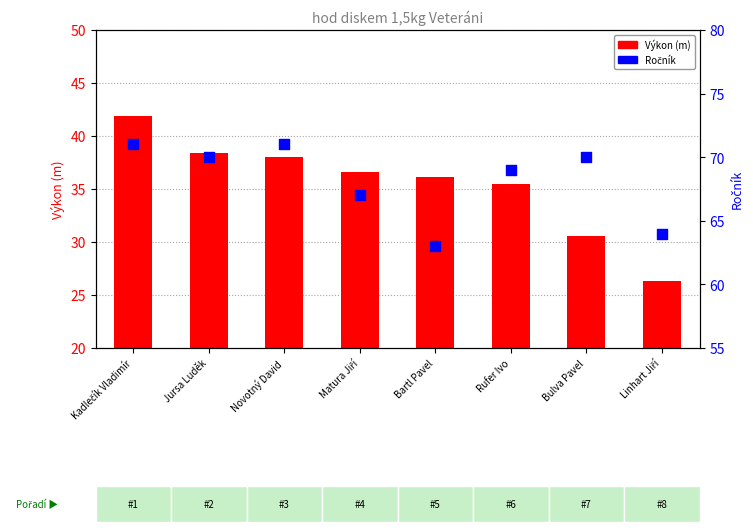

Which series reaches the minimum Y coordinate?

Výkon